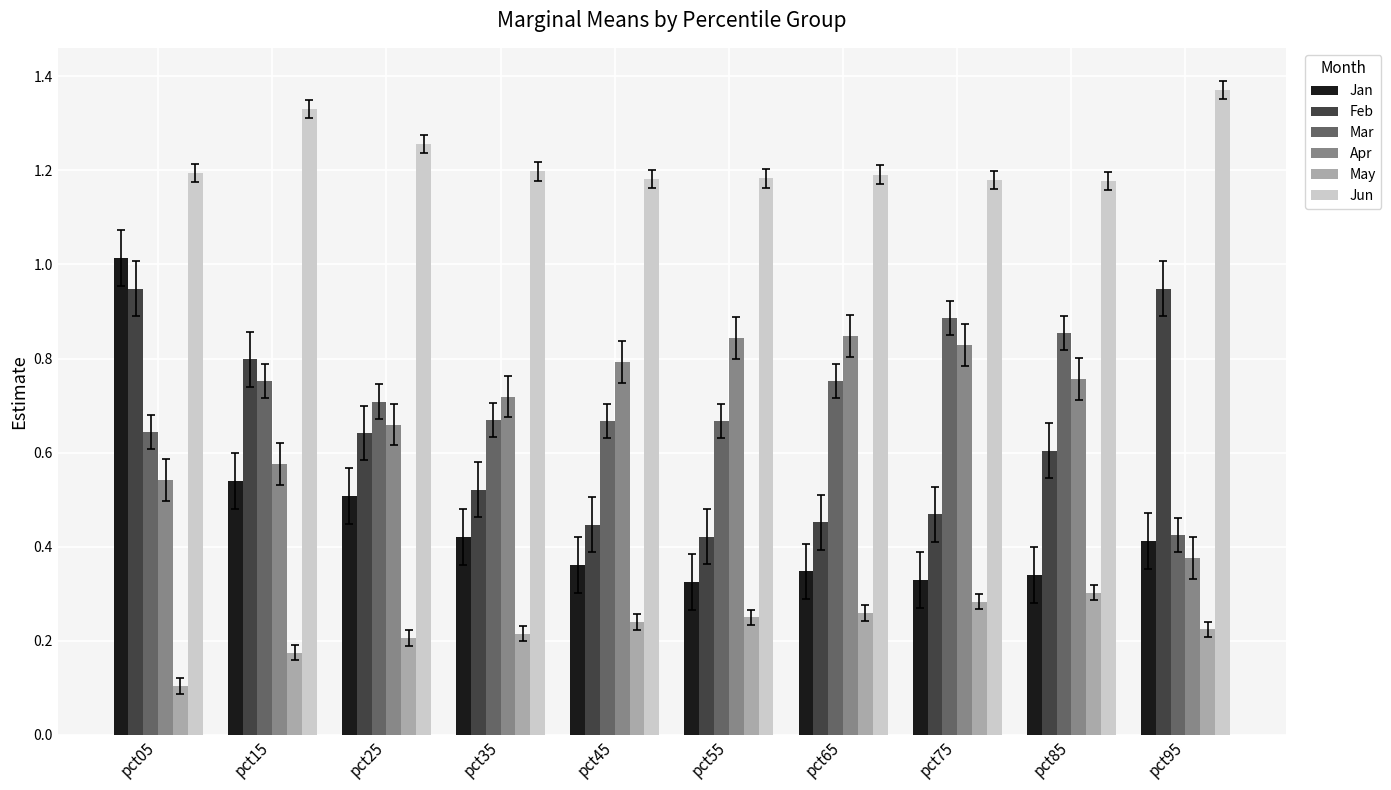

Which series has the largest range (max minus min)?

Jan